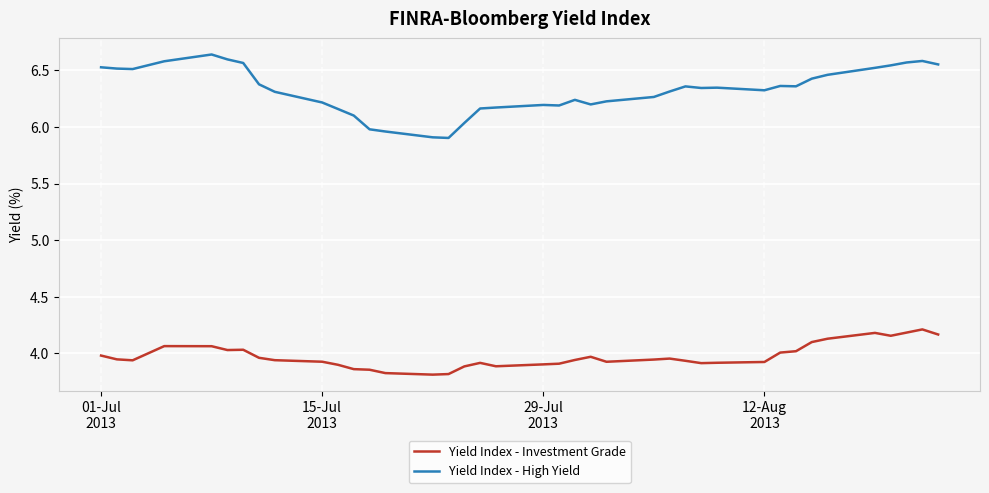

List the series in order of their overall mean, lowest first.

Yield Index - Investment Grade, Yield Index - High Yield